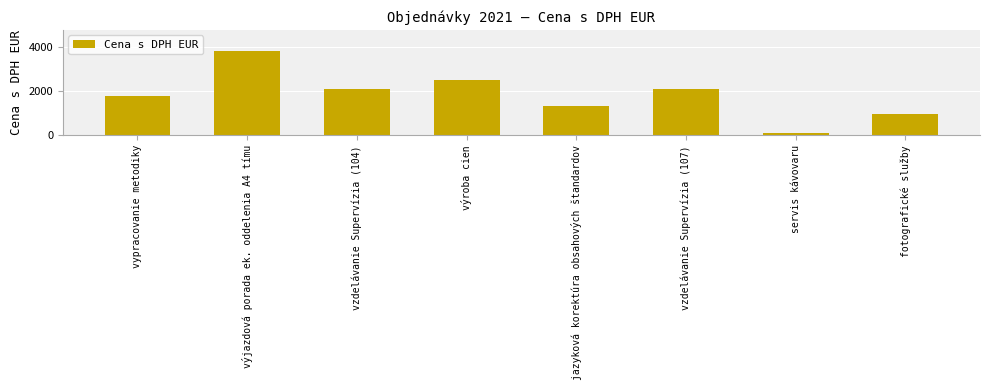

What is the approximate value at fotografické služby?

960.0